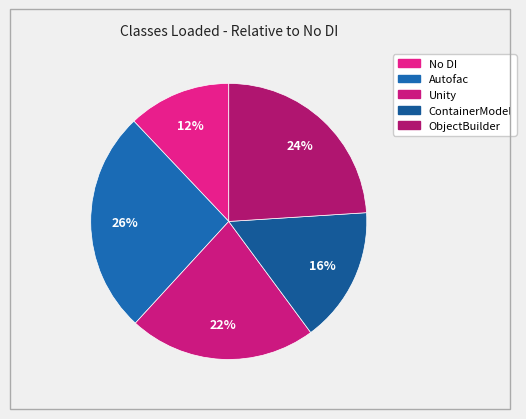

How many slices are in this pie chart?

5